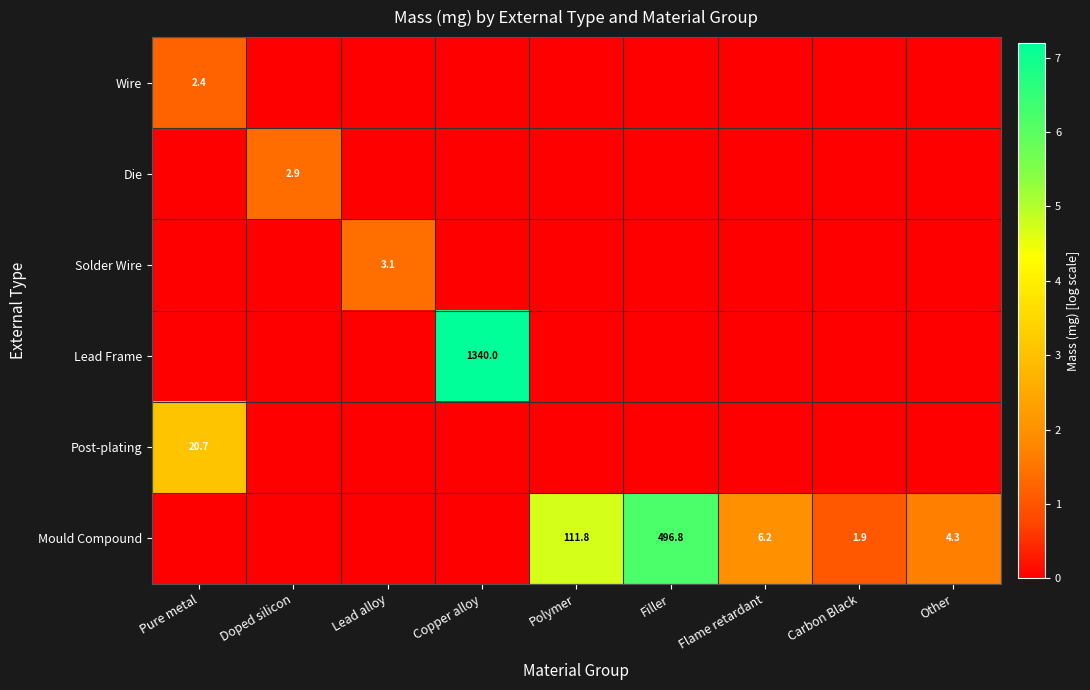

What is the maximum value shown in the chart?

7.2